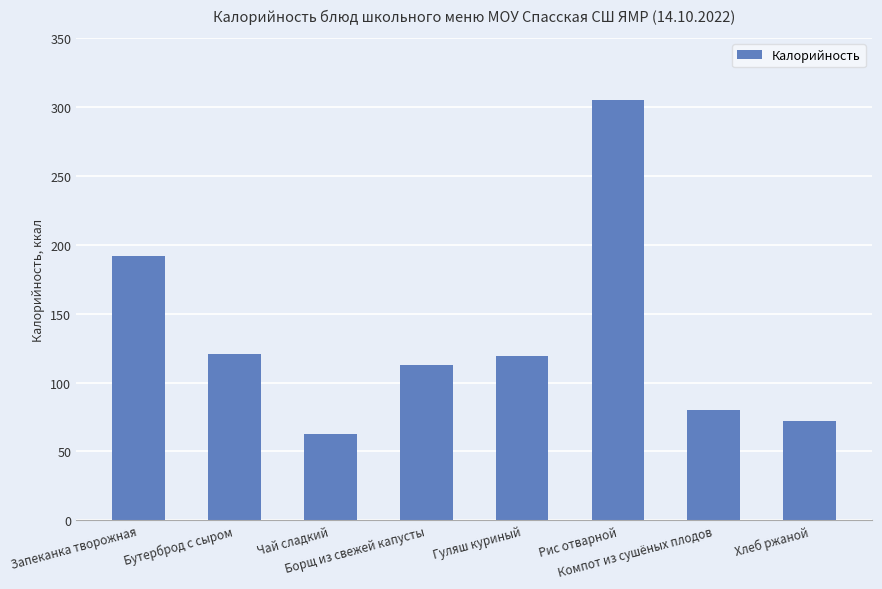

What is the minimum value shown in the chart?

63